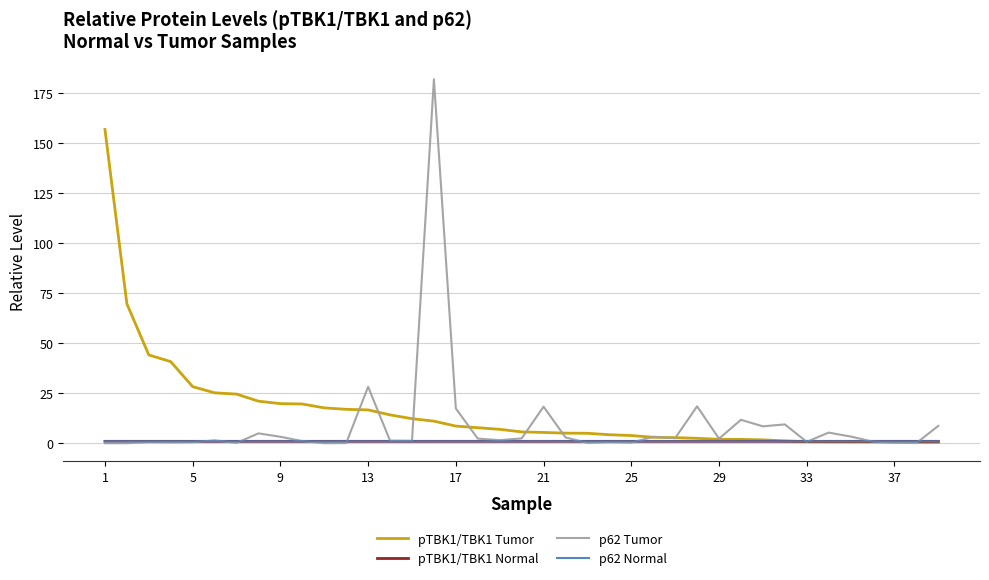

Which series has the largest range (max minus min)?

p62 Tumor